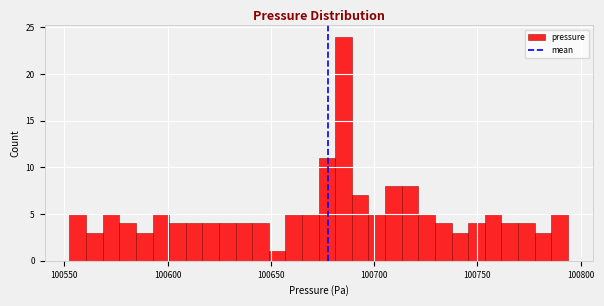

Read against the x-axis, roughly where is the centre of the tallest bar?

100685